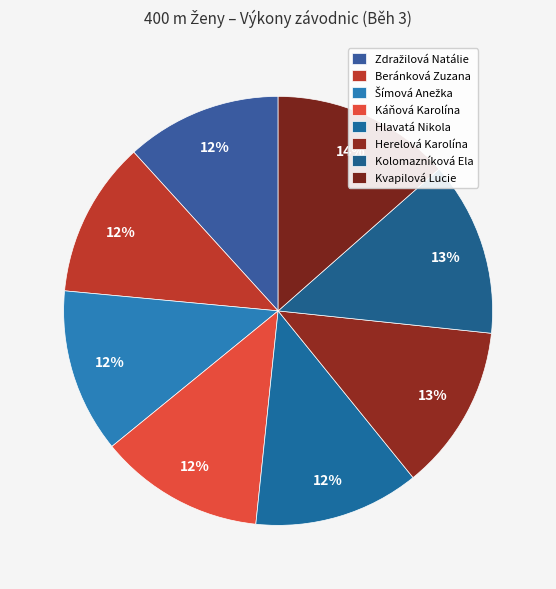

Count the number of slices in the pie.

8